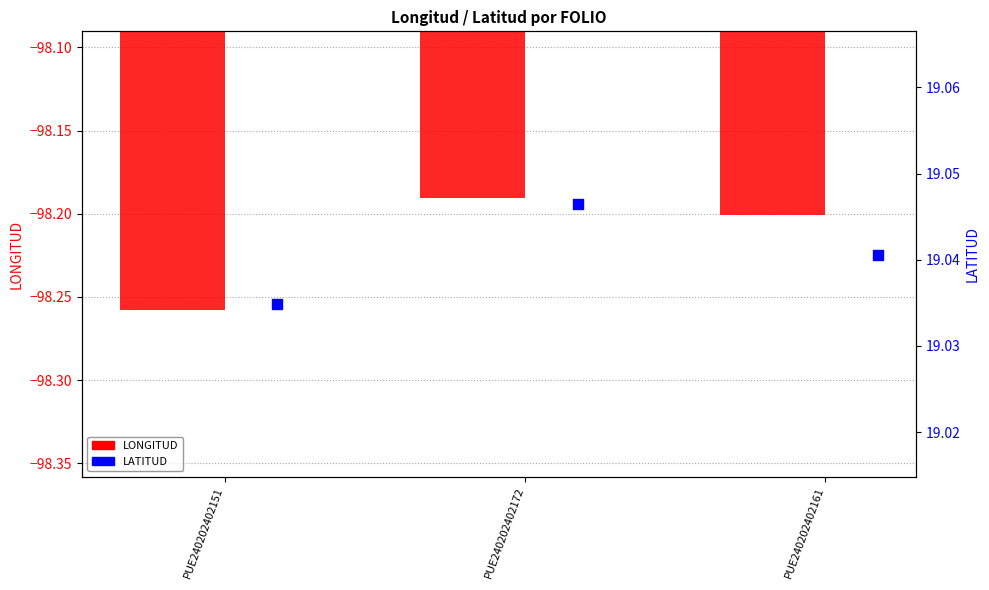

What is the total value across all series at PUE240202402151?

-79.2